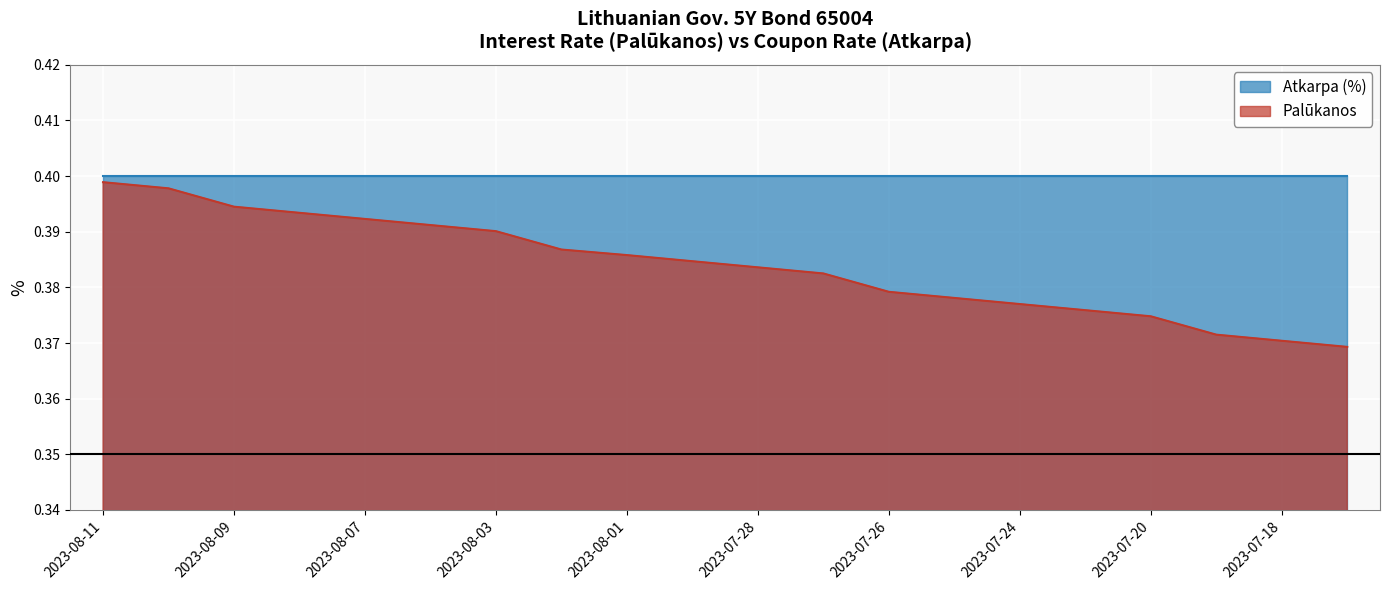

Count the number of data series in this chart.

2